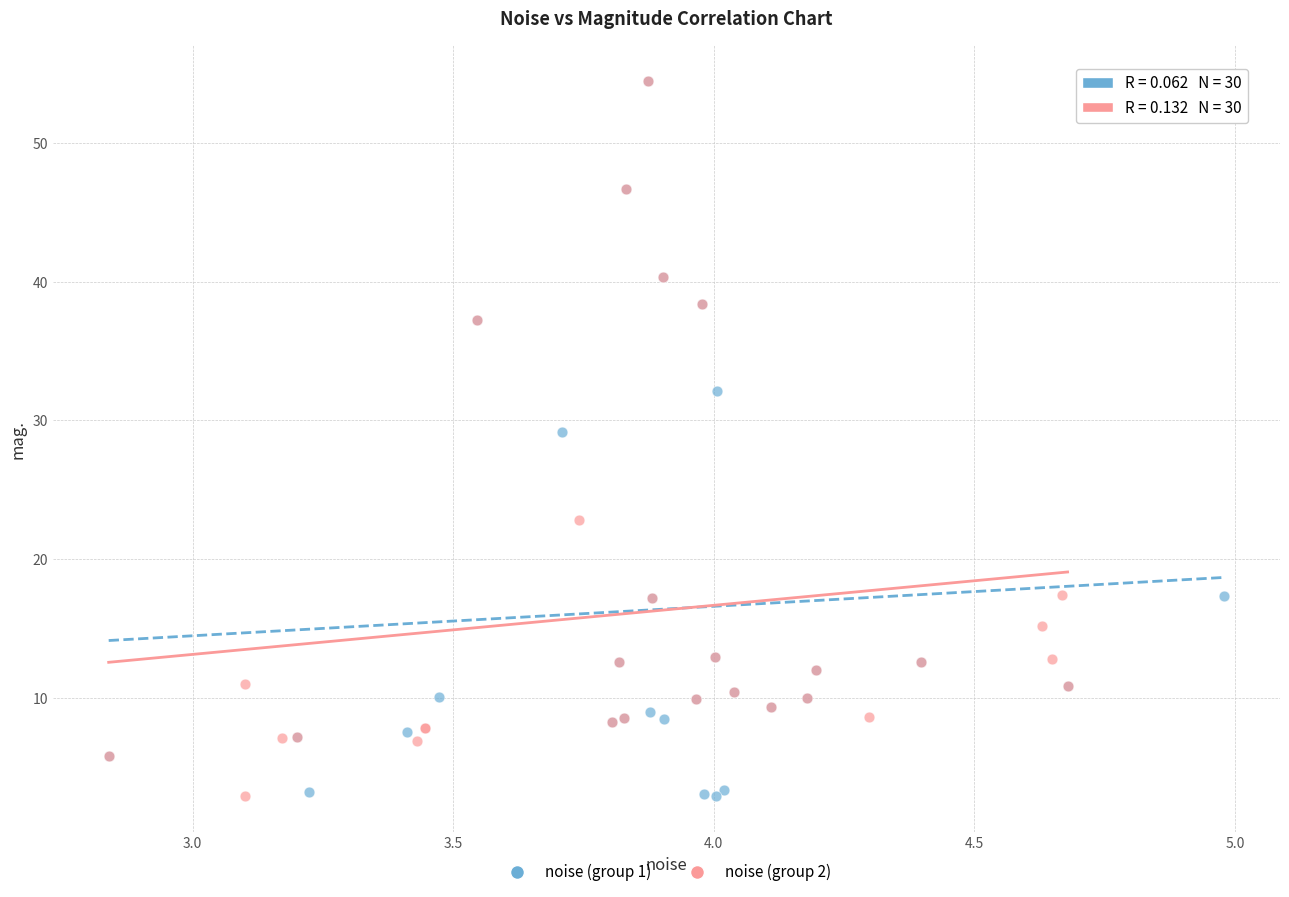

What are all the series names shown in the legend?

noise (group 1), noise (group 2)